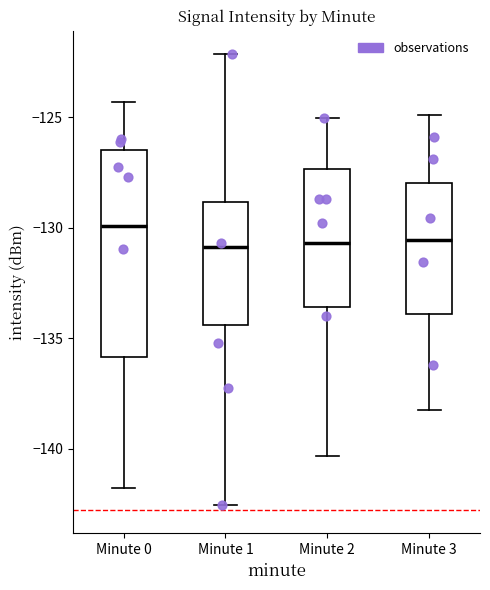

Comparing the boxes themselves (not the whiskers), which one is the tallest?

Minute 0